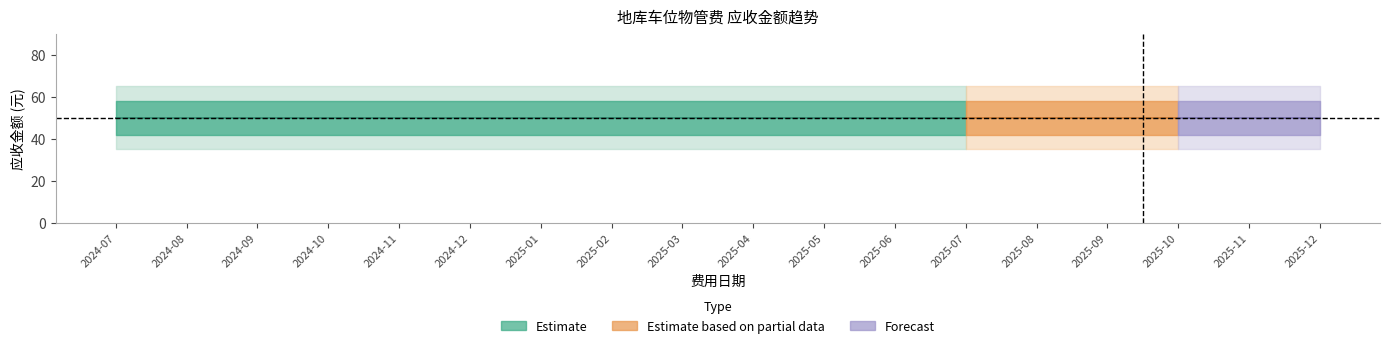

True or false: 应收金额 and 费用序号 intersect in this chart.

False